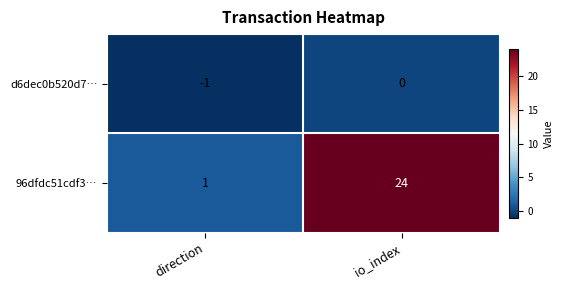

The value of 96dfdc51cdf3… at io_index is 15. True or false?

False